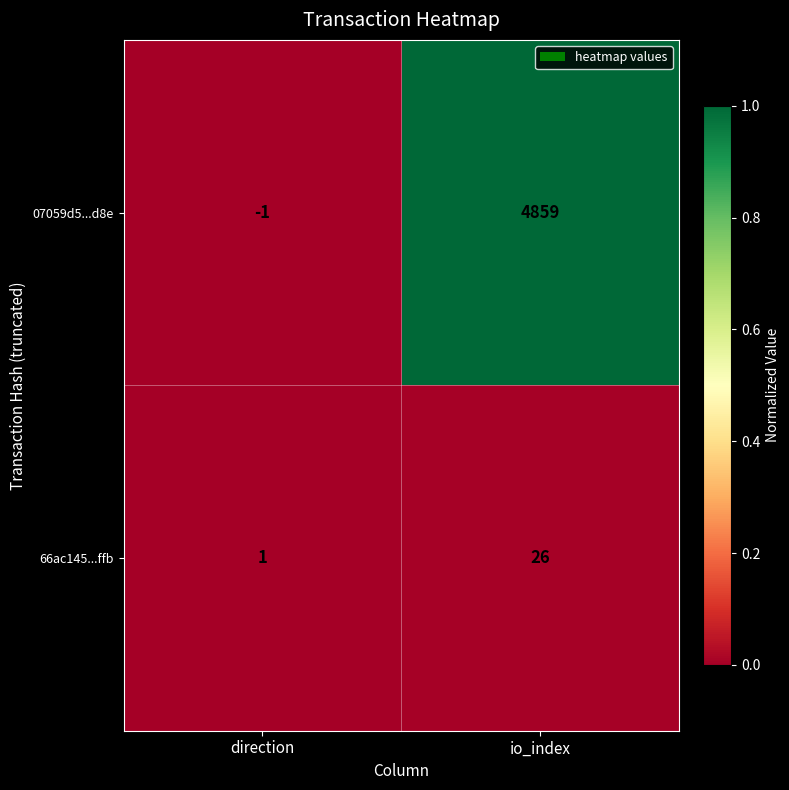

What is the difference between the maximum and minimum values in the 66ac145...ffb series?

25